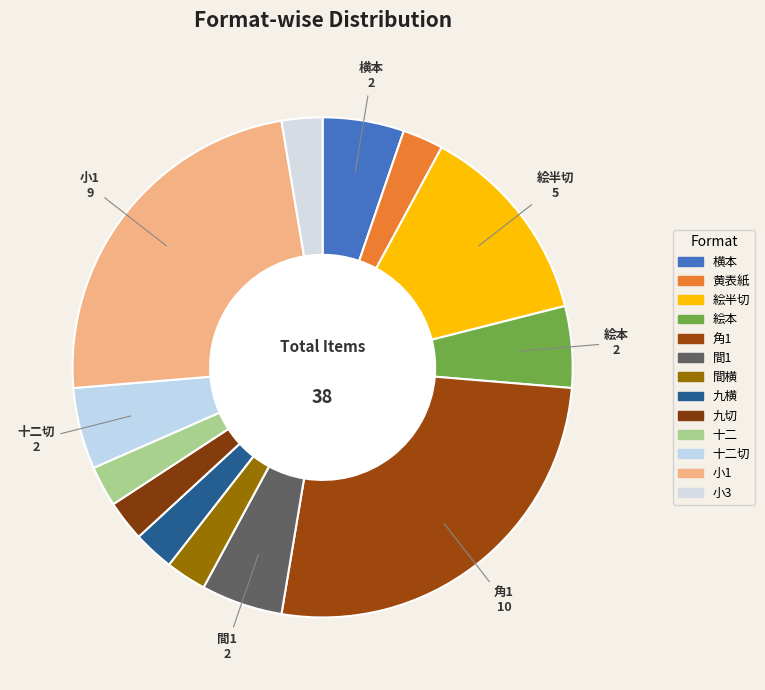

How many segments does this pie chart have?

13